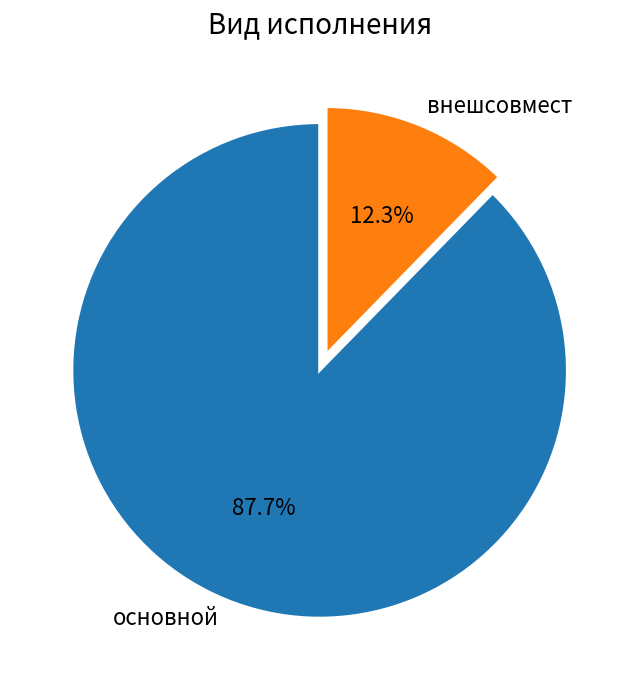

How many segments does this pie chart have?

2